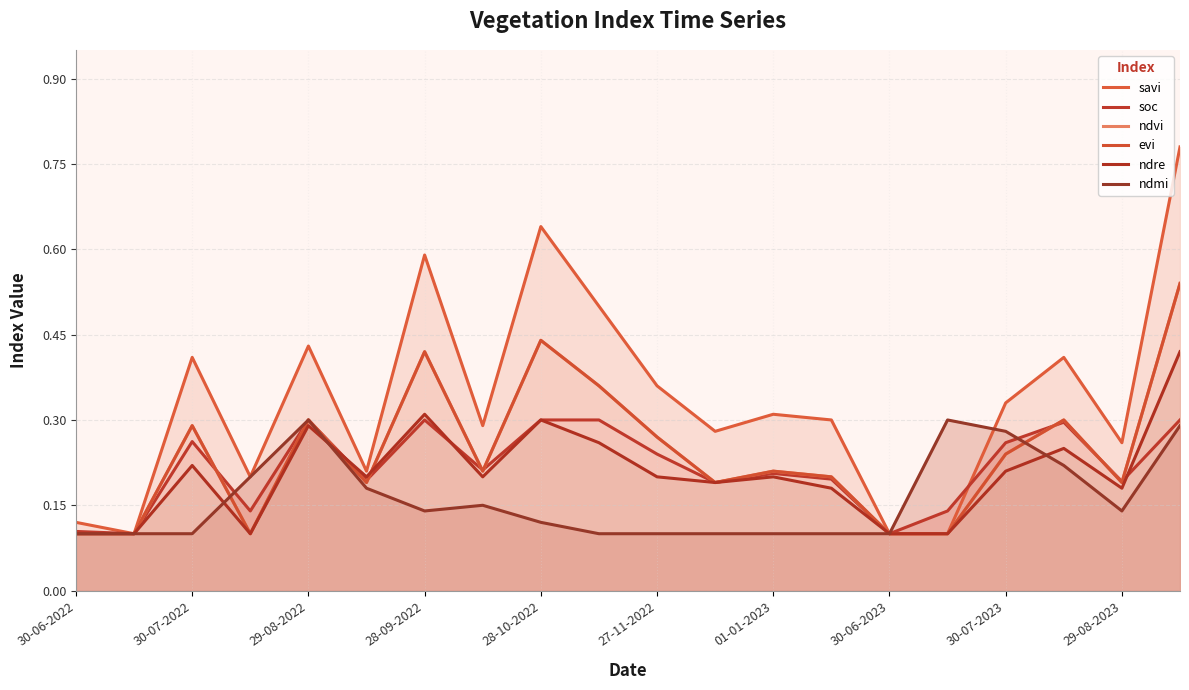

What is the difference between the highest and lowest values at 15?

0.2